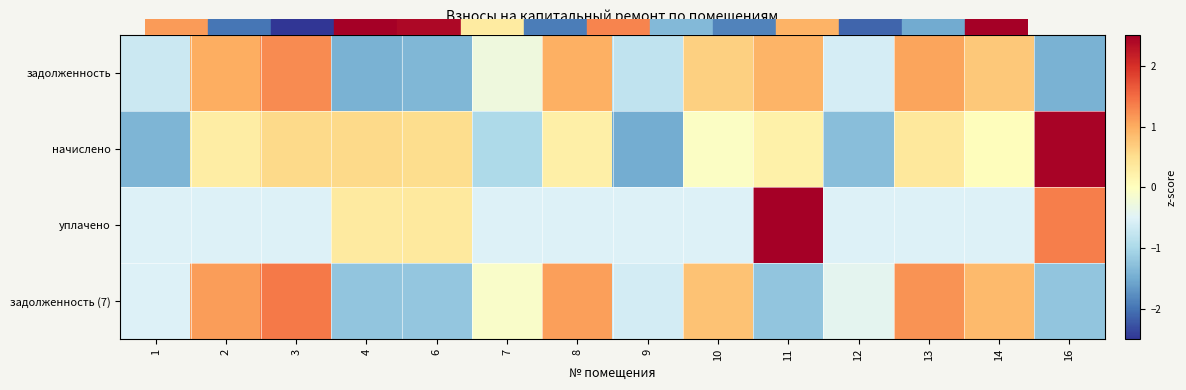

Reading left to right, list all the values displayed in this chart.

задолженность: 1=-0.7	2=1.0	3=1.3	4=-1.4	6=-1.4	7=-0.3	8=1.0	9=-0.8	10=0.7	11=0.9	12=-0.6	13=1.1	14=0.7	16=-1.4
начислено: 1=-1.4	2=0.3	3=0.6	4=0.6	6=0.5	7=-1.0	8=0.2	9=-1.5	10=-0.1	11=0.2	12=-1.3	13=0.4	14=0.0	16=2.4
уплачено: 1=-0.5	2=-0.5	3=-0.5	4=0.3	6=0.3	7=-0.5	8=-0.5	9=-0.5	10=-0.5	11=3.1	12=-0.5	13=-0.5	14=-0.5	16=1.4
задолженность (7): 1=-0.5	2=1.1	3=1.4	4=-1.2	6=-1.2	7=-0.1	8=1.1	9=-0.6	10=0.8	11=-1.2	12=-0.4	13=1.2	14=0.9	16=-1.2